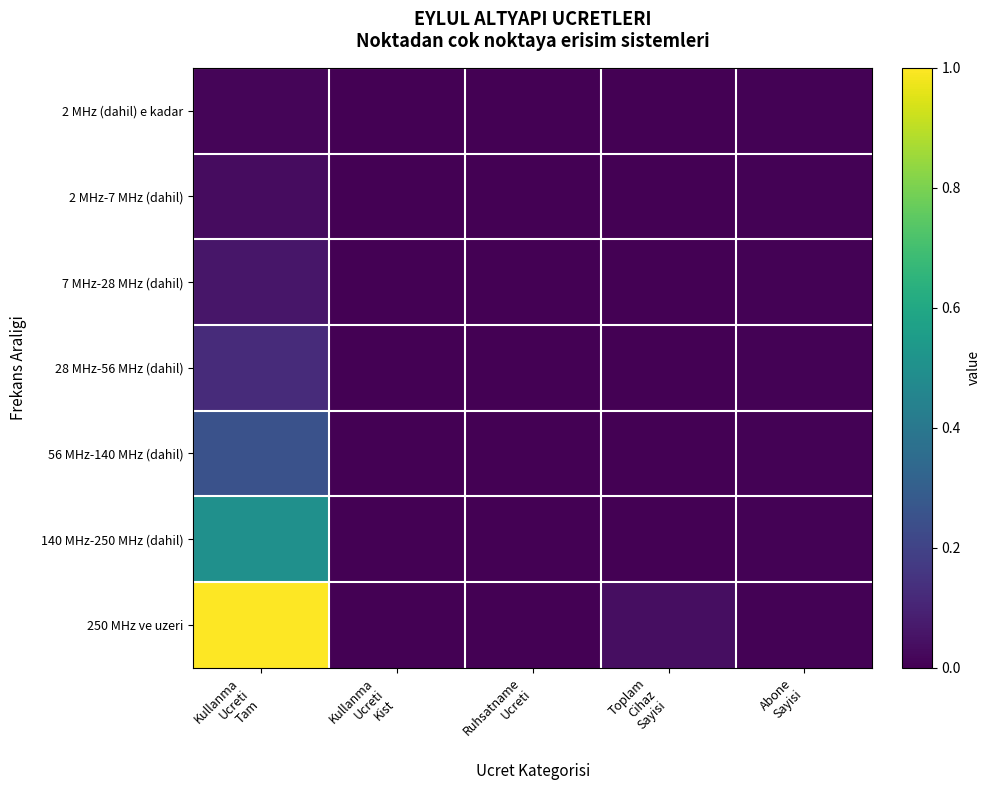

Count the number of data series in this chart.

7